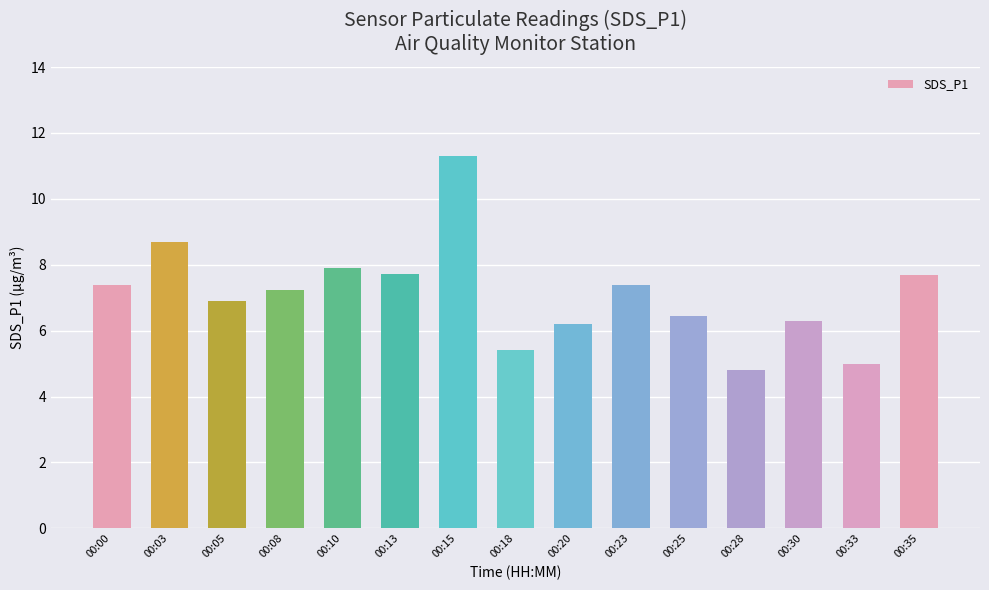

Is it true that the value at 00:03 is 8.7?

True